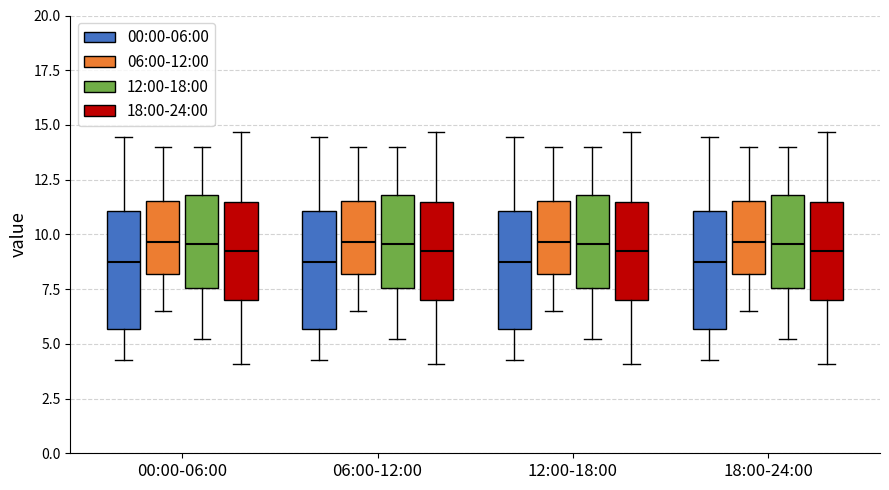

Reading left to right, transcribe this box plot: for each box, give where its median line is, the range the box spans, and where its two whiskers end, as read against the y-axis. The values are not printed on the chart, so give them approximately, as read against the axis.

00:00-06:00 (00:00-06:00): median 9.0, box 5.5 to 11.0, whiskers 4.5 to 14.5
00:00-06:00 (06:00-12:00): median 9.5, box 8.0 to 11.5, whiskers 6.5 to 14.0
00:00-06:00 (12:00-18:00): median 9.5, box 7.5 to 12.0, whiskers 5.0 to 14.0
00:00-06:00 (18:00-24:00): median 9.5, box 7.0 to 11.5, whiskers 4.0 to 14.5
06:00-12:00 (00:00-06:00): median 9.0, box 5.5 to 11.0, whiskers 4.5 to 14.5
06:00-12:00 (06:00-12:00): median 9.5, box 8.0 to 11.5, whiskers 6.5 to 14.0
06:00-12:00 (12:00-18:00): median 9.5, box 7.5 to 12.0, whiskers 5.0 to 14.0
06:00-12:00 (18:00-24:00): median 9.5, box 7.0 to 11.5, whiskers 4.0 to 14.5
12:00-18:00 (00:00-06:00): median 9.0, box 5.5 to 11.0, whiskers 4.5 to 14.5
12:00-18:00 (06:00-12:00): median 9.5, box 8.0 to 11.5, whiskers 6.5 to 14.0
12:00-18:00 (12:00-18:00): median 9.5, box 7.5 to 12.0, whiskers 5.0 to 14.0
12:00-18:00 (18:00-24:00): median 9.5, box 7.0 to 11.5, whiskers 4.0 to 14.5
18:00-24:00 (00:00-06:00): median 9.0, box 5.5 to 11.0, whiskers 4.5 to 14.5
18:00-24:00 (06:00-12:00): median 9.5, box 8.0 to 11.5, whiskers 6.5 to 14.0
18:00-24:00 (12:00-18:00): median 9.5, box 7.5 to 12.0, whiskers 5.0 to 14.0
18:00-24:00 (18:00-24:00): median 9.5, box 7.0 to 11.5, whiskers 4.0 to 14.5